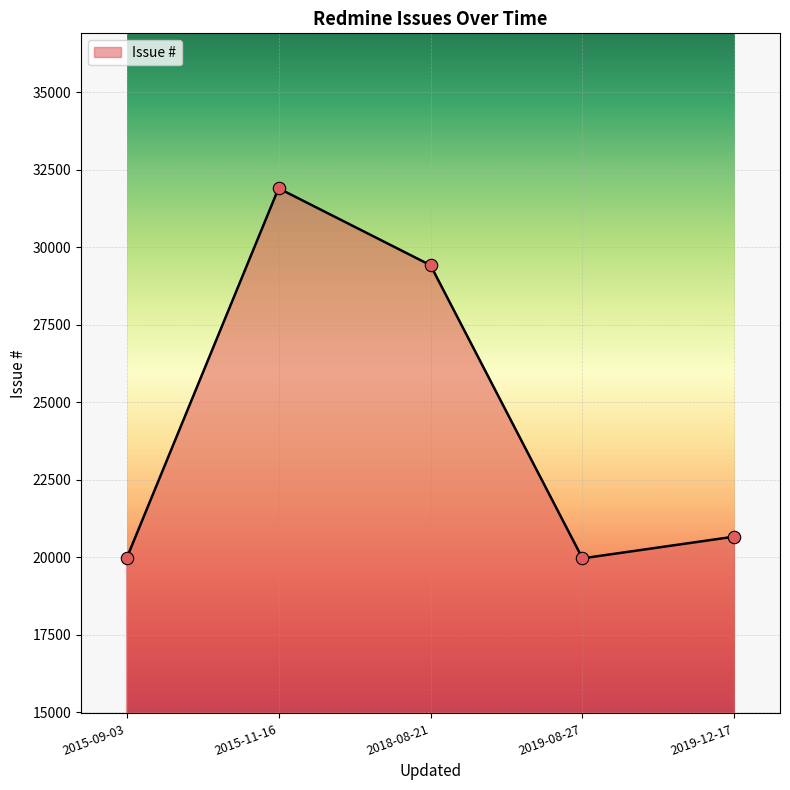

Between 2015-11-16 and 2018-08-21, which is larger?

2015-11-16